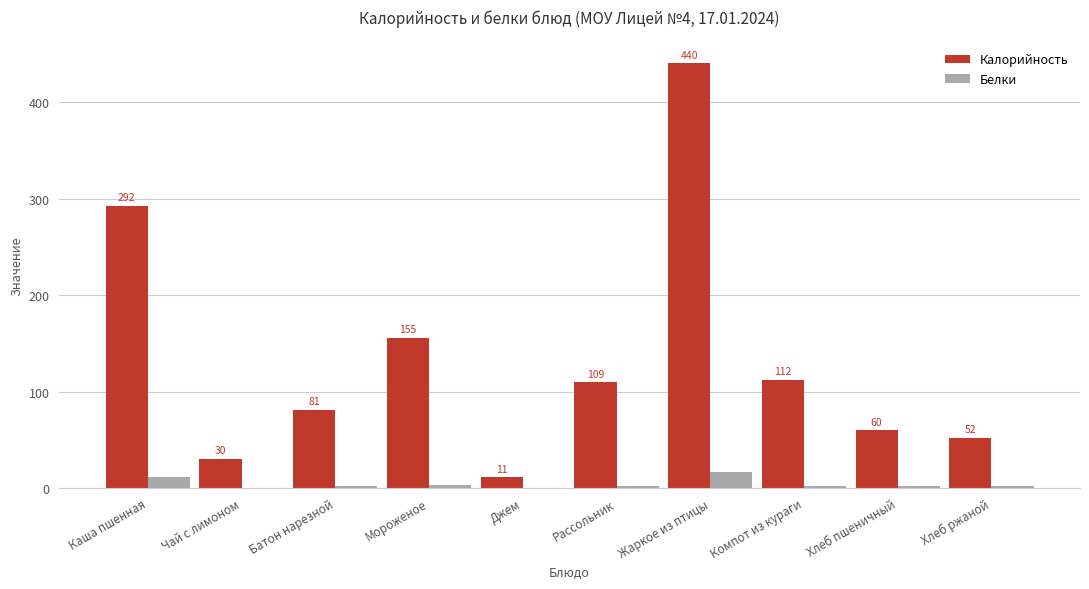

What are all the series names shown in the legend?

Калорийность, Белки